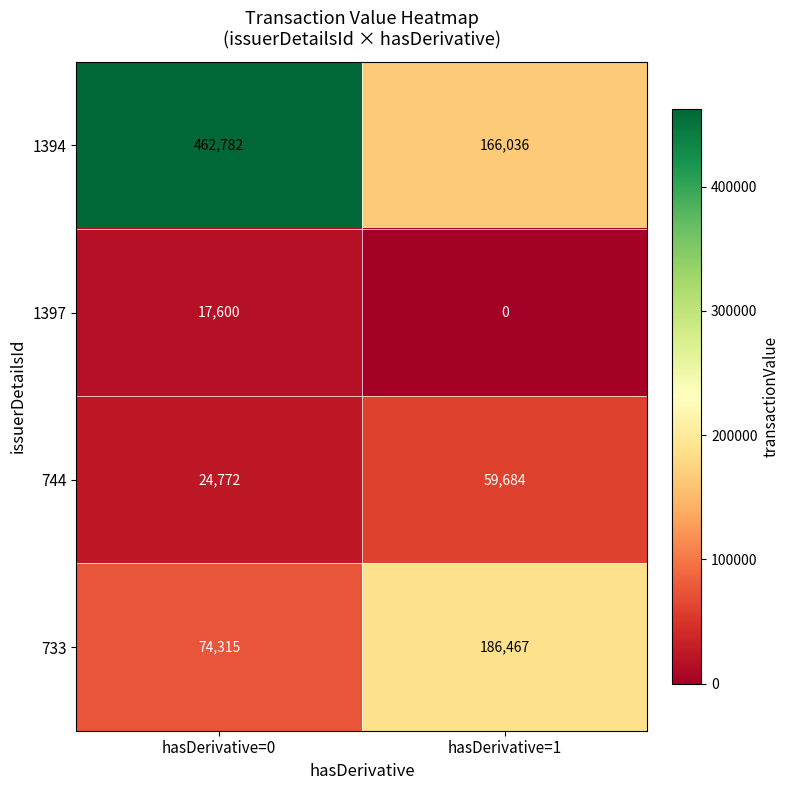

Reading left to right, extract all data points from this chart.

1394: hasDerivative=0=462782	hasDerivative=1=166036
1397: hasDerivative=0=17600	hasDerivative=1=0
744: hasDerivative=0=24772	hasDerivative=1=59684
733: hasDerivative=0=74315	hasDerivative=1=186467